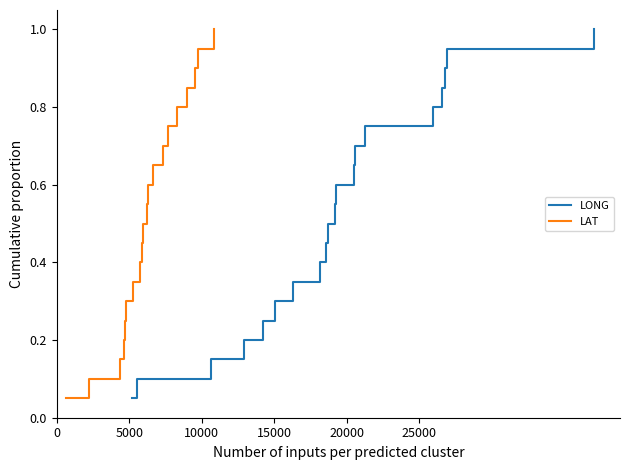

True or false: LAT has more than 1 points higher than both neighbors.

False